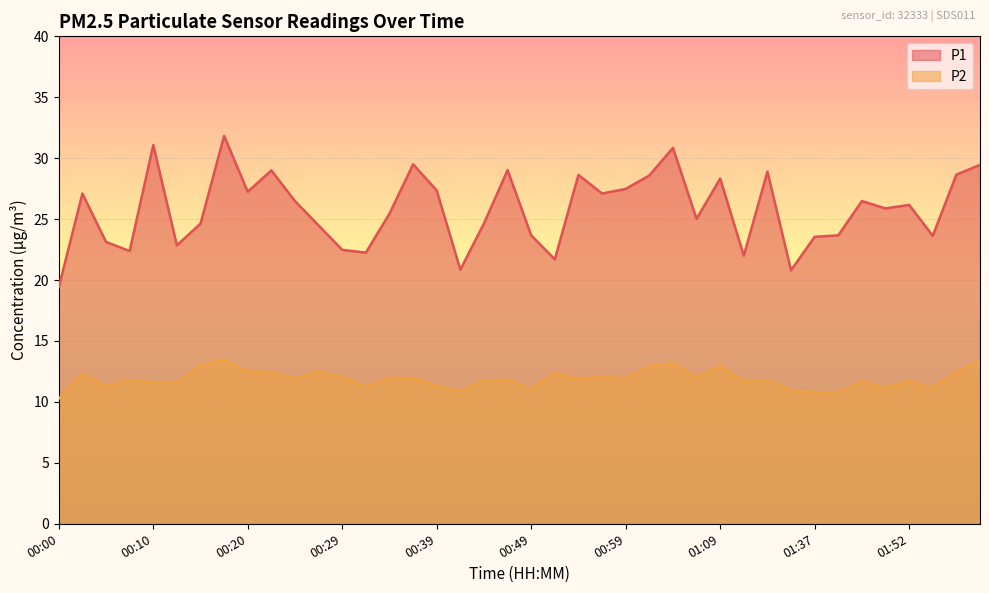

Which label corresponds to the largest value in the chart?

00:17